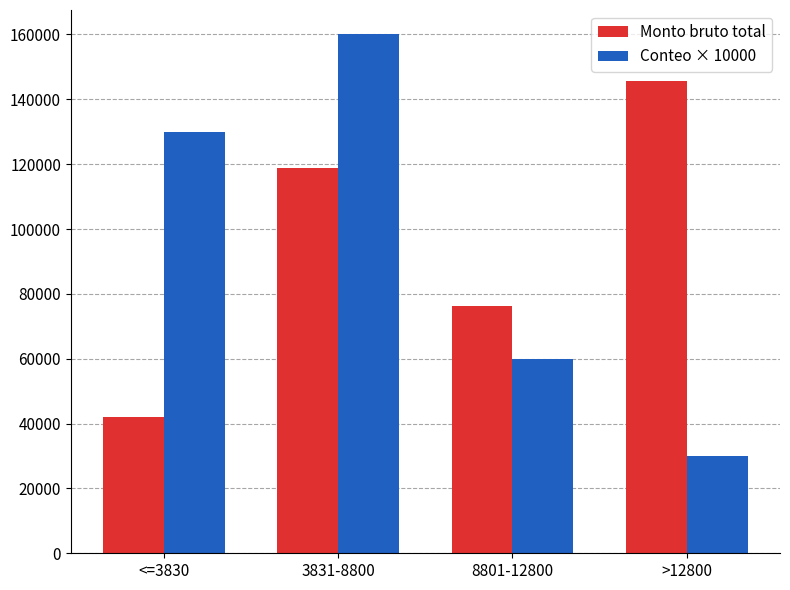

What is the smallest value displayed?

30000